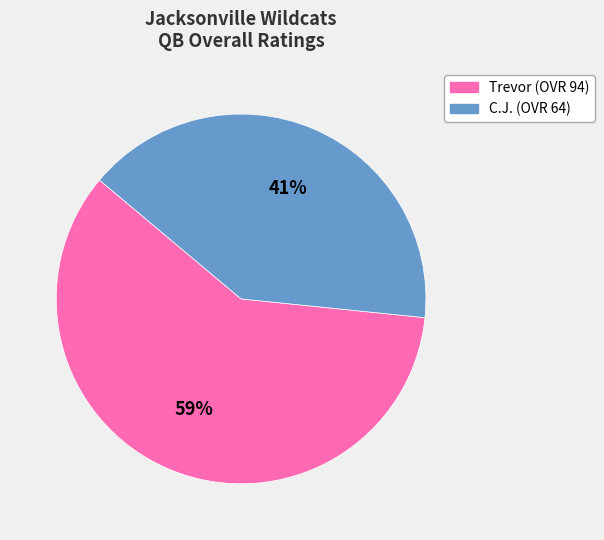

What is the ratio of the value at C.J. to the value at Trevor?

0.7